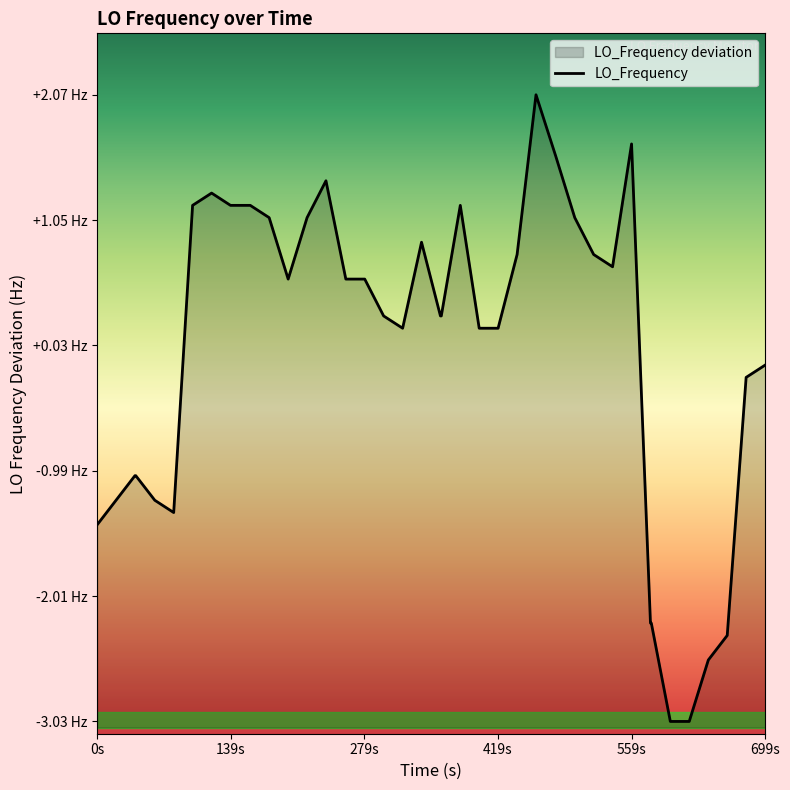

What value does the data have at 0s?

-1.4